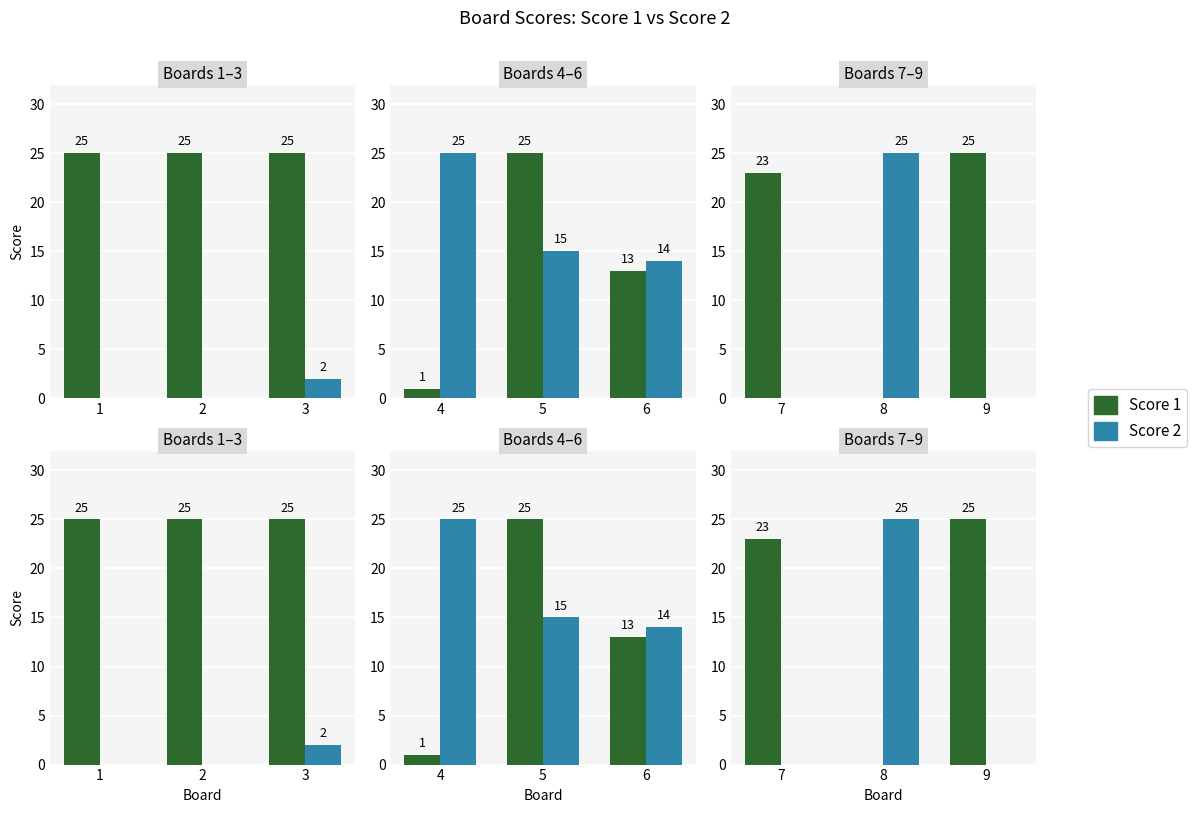

How many bars are there in each group?

2